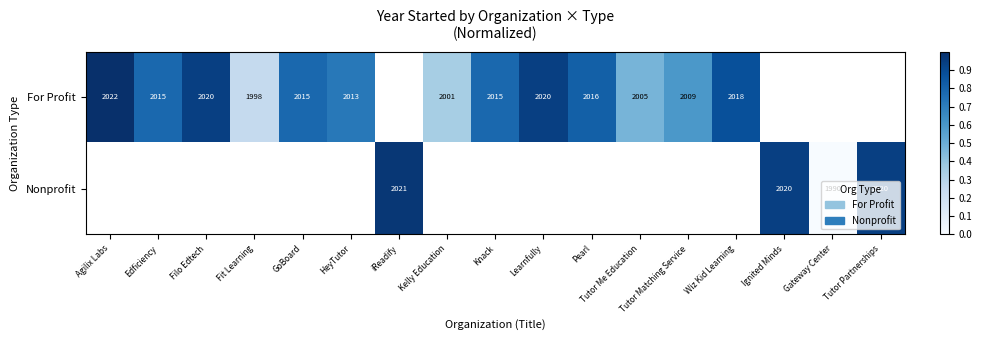

True or false: Nonprofit has a value of 2742 at Tutor Partnerships.

False